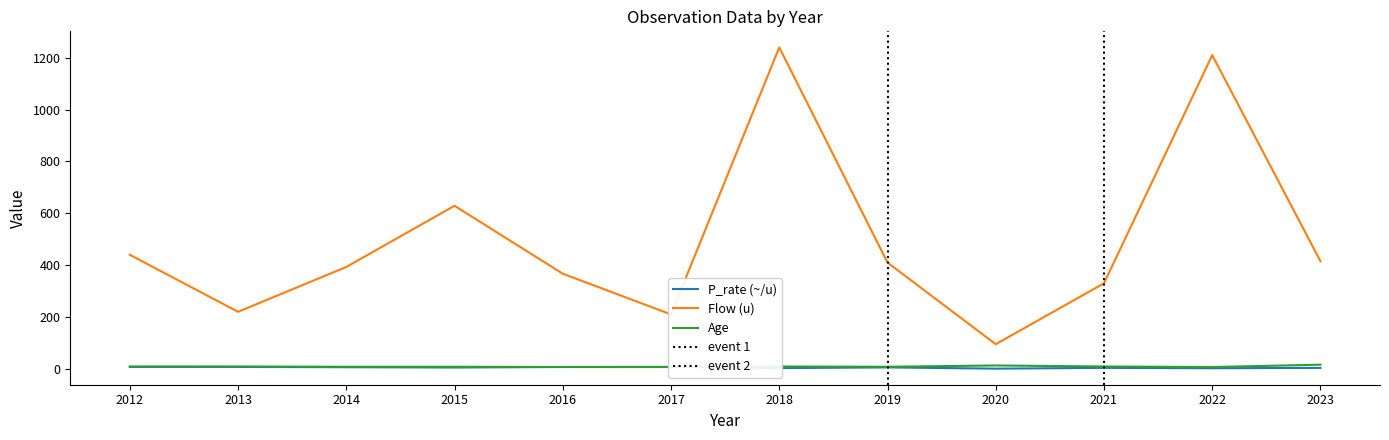

At which label does P_rate (~/u) reach its peak?

2017